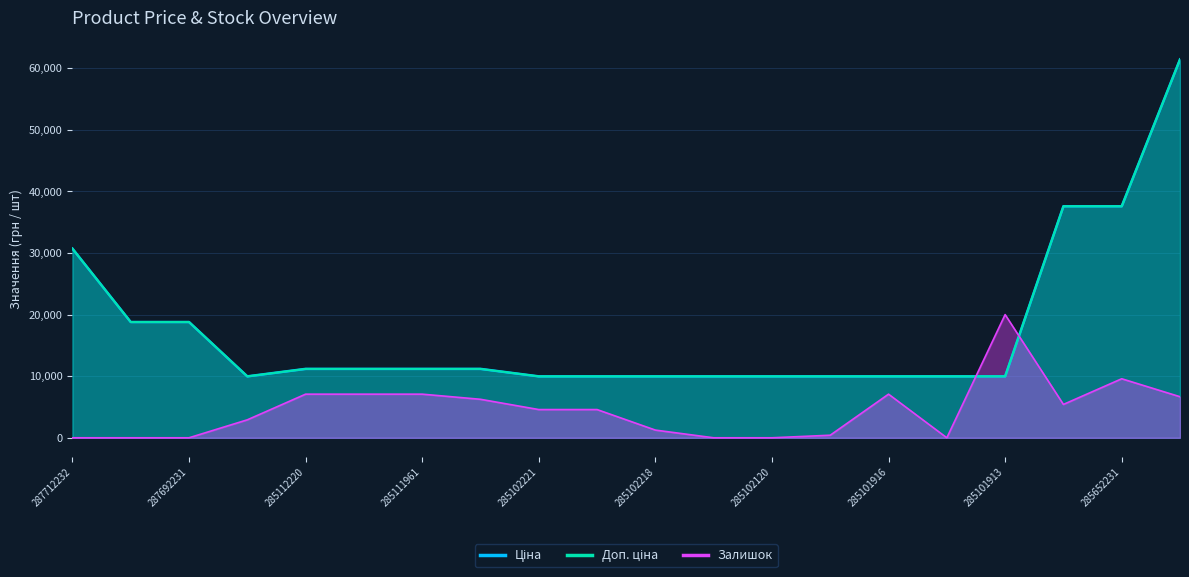

Reading right to left, what are all the values shown in this chart?

Ціна: 61434.3	37593.6	37593.6	9975.0	9975.0	9975.0	9975.0	9975.0	9975.0	9975.0	9975.0	9975.0	11188.2	11188.2	11188.2	11188.2	9975.0	18796.8	18796.8	30717.1
Доп. ціна: 61434.3	37593.6	37593.6	9975.0	9975.0	9975.0	9975.0	9975.0	9975.0	9975.0	9975.0	9975.0	11188.2	11188.2	11188.2	11188.2	9975.0	18796.8	18796.8	30717.1
Залишок: 6666.7	9583.3	5416.7	20000.0	0.0	7083.3	416.7	0.0	0.0	1250.0	4583.3	4583.3	6250.0	7083.3	7083.3	7083.3	2916.7	0.0	0.0	0.0